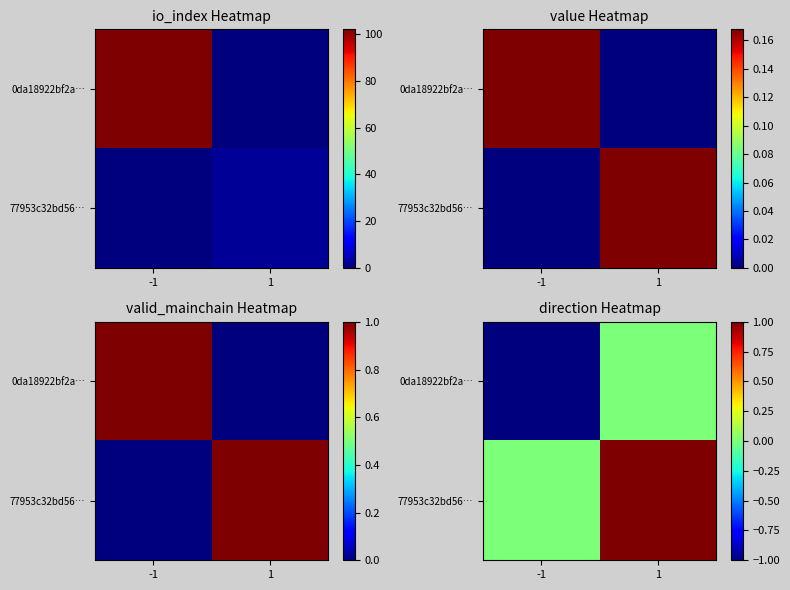

How many categories are shown in the chart?

2